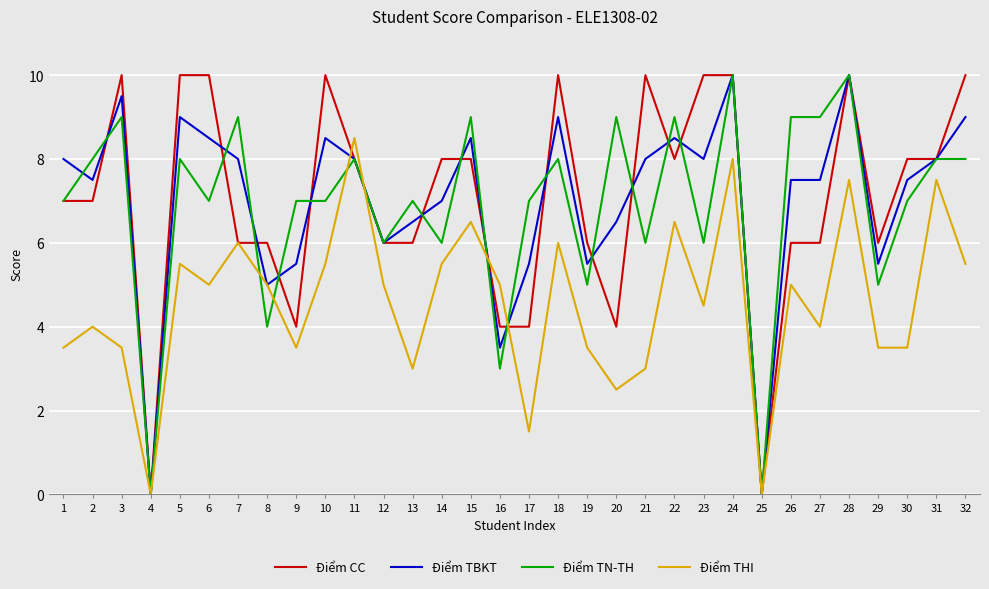

Is the value of Điểm THI at 30 greater than the value of Điểm TBKT at 24?

No